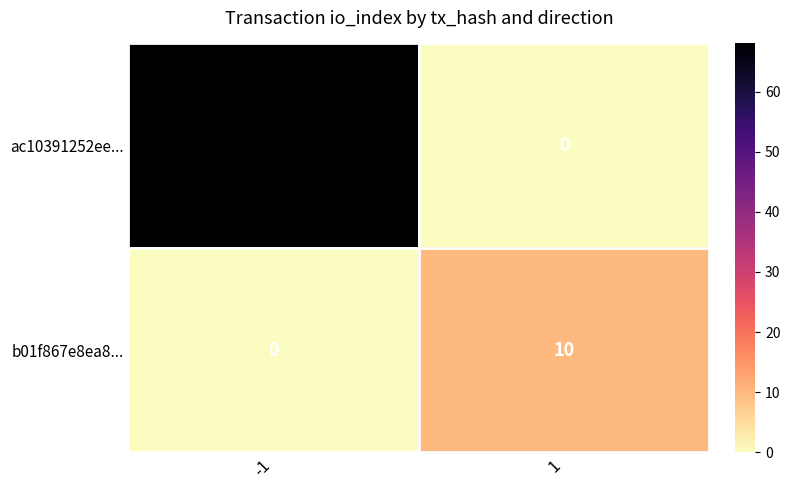

True or false: ac10391252ee... has a value of 68 at -1.

True